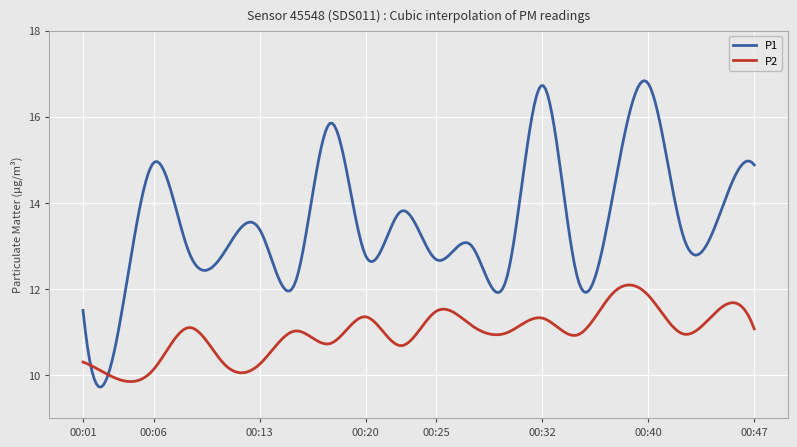

What is the maximum value for P2?

12.1